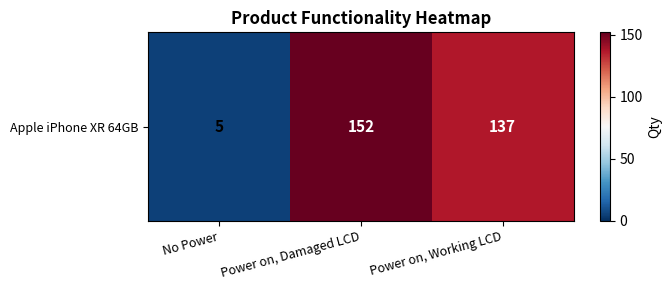

The value at Power on, Working LCD is 217. True or false?

False